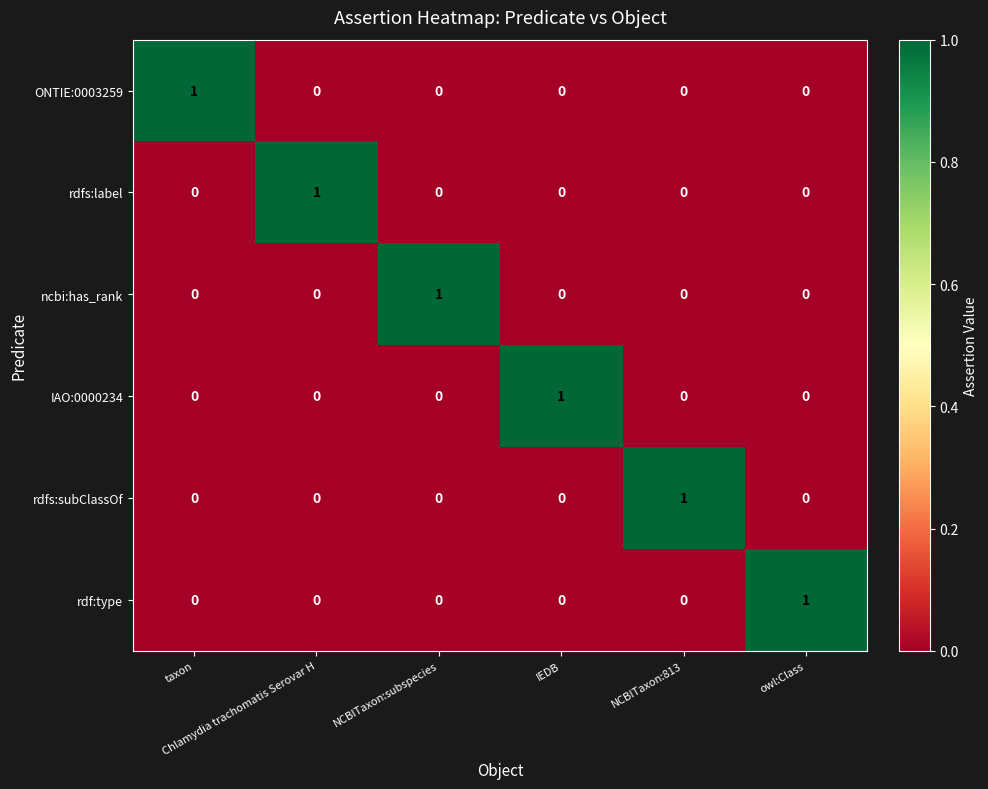

At how many categories does at least one series exceed 0?

6